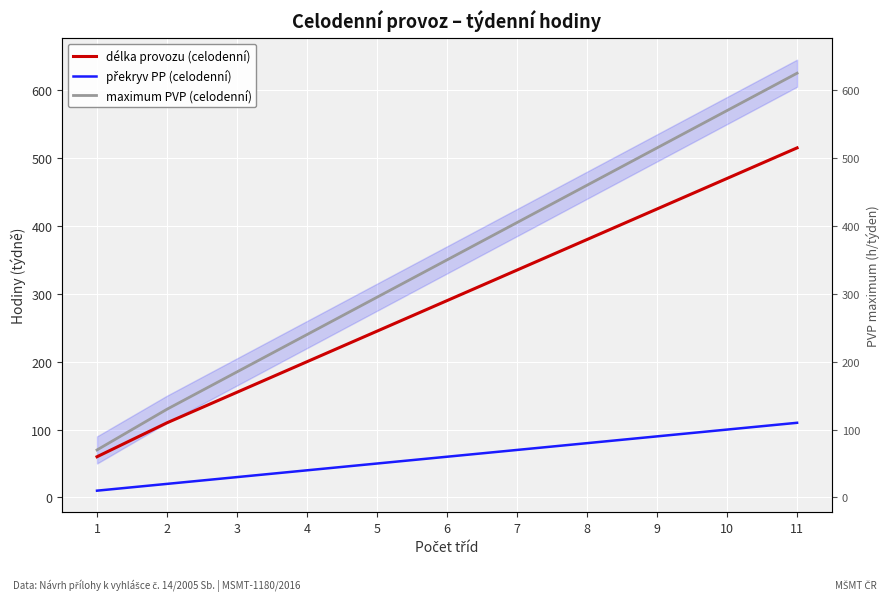

Which category has the lowest value across all series?

1